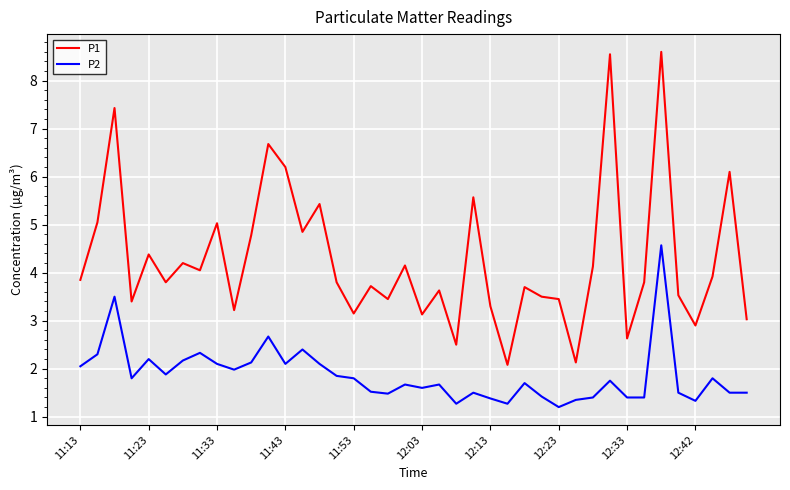

List the series in order of their overall mean, highest first.

P1, P2